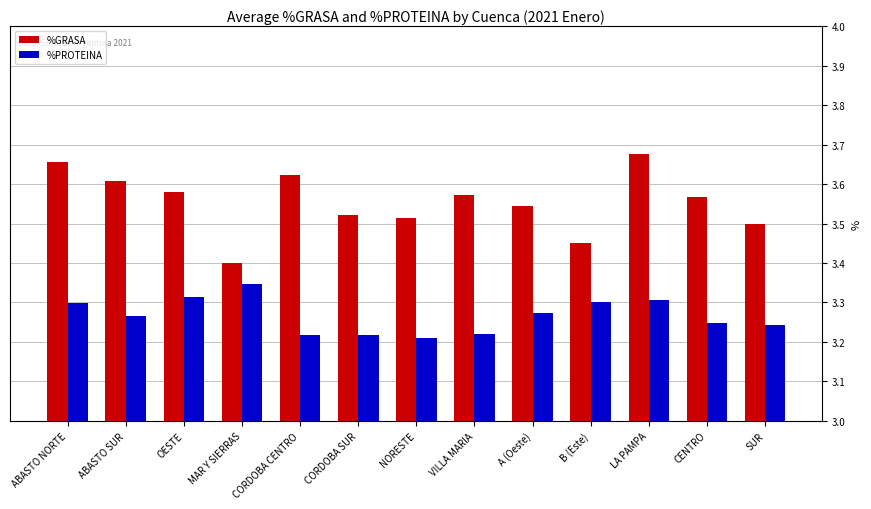

Rank the series by their maximum value, from highest to lowest.

%GRASA, %PROTEINA